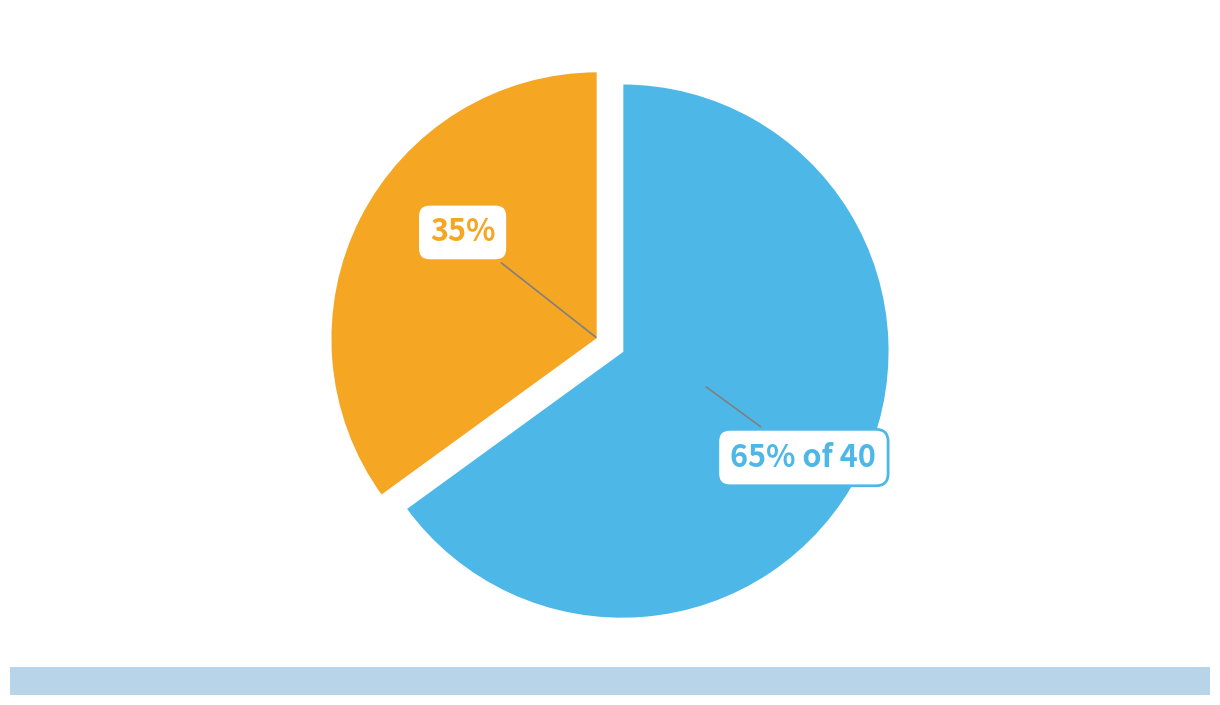

To the nearest percent, what is the average slice percentage?

50%